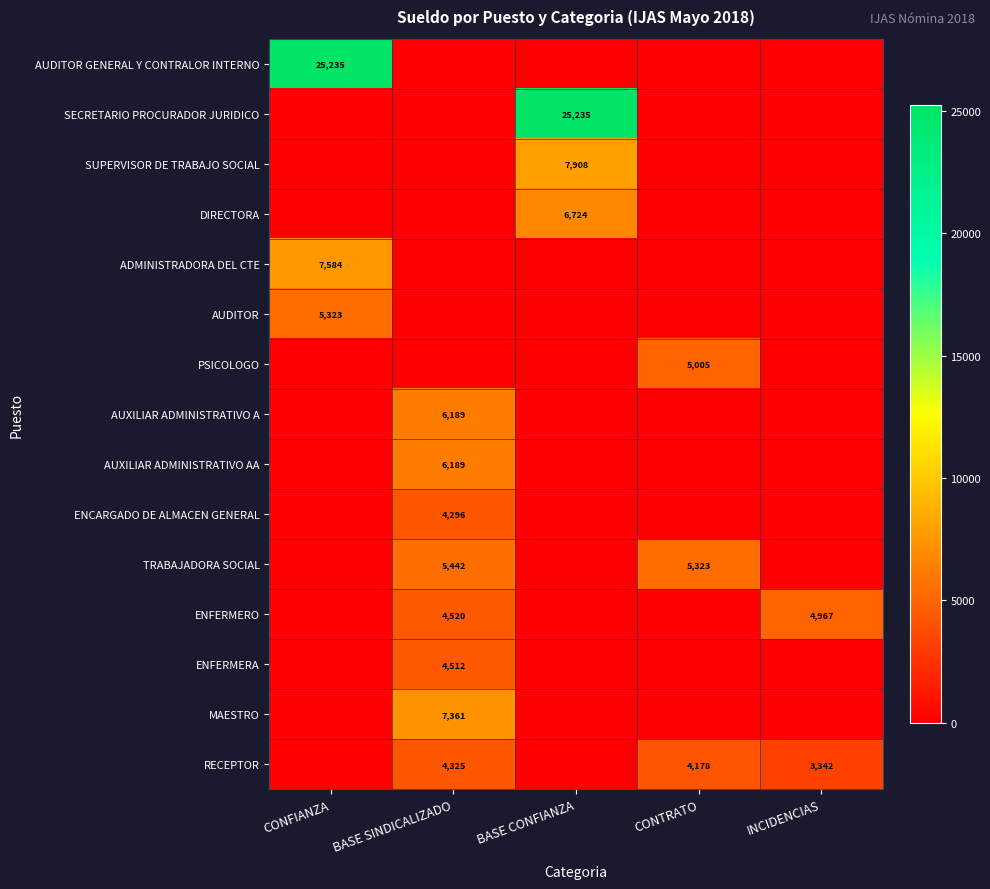

The value of MAESTRO at BASE SINDICALIZADO is 12687. True or false?

False